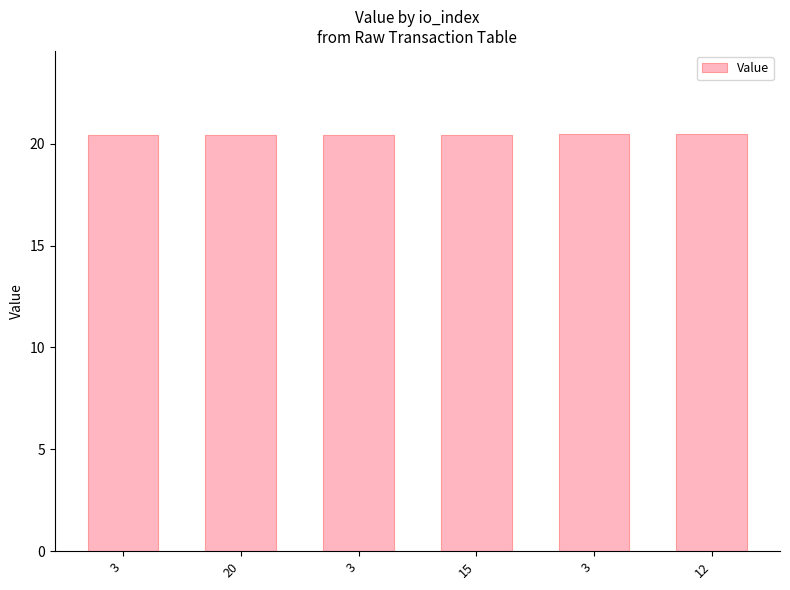

Which category has the lowest value across all series?

3